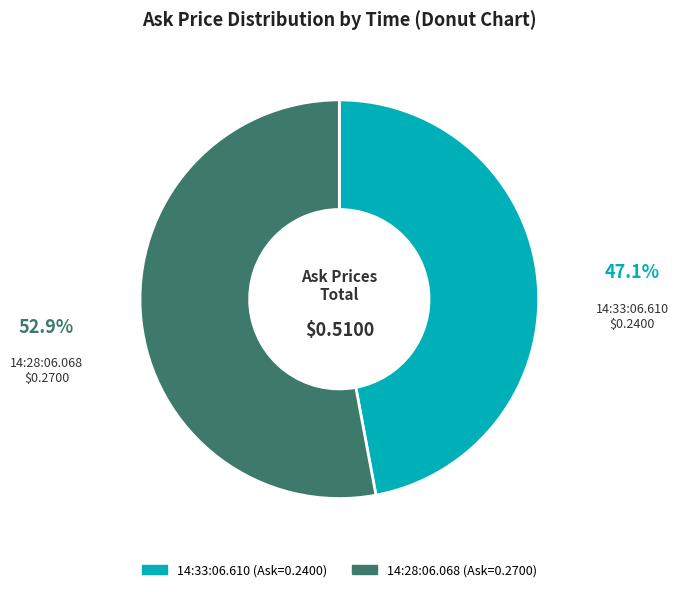

How many segments does this pie chart have?

2